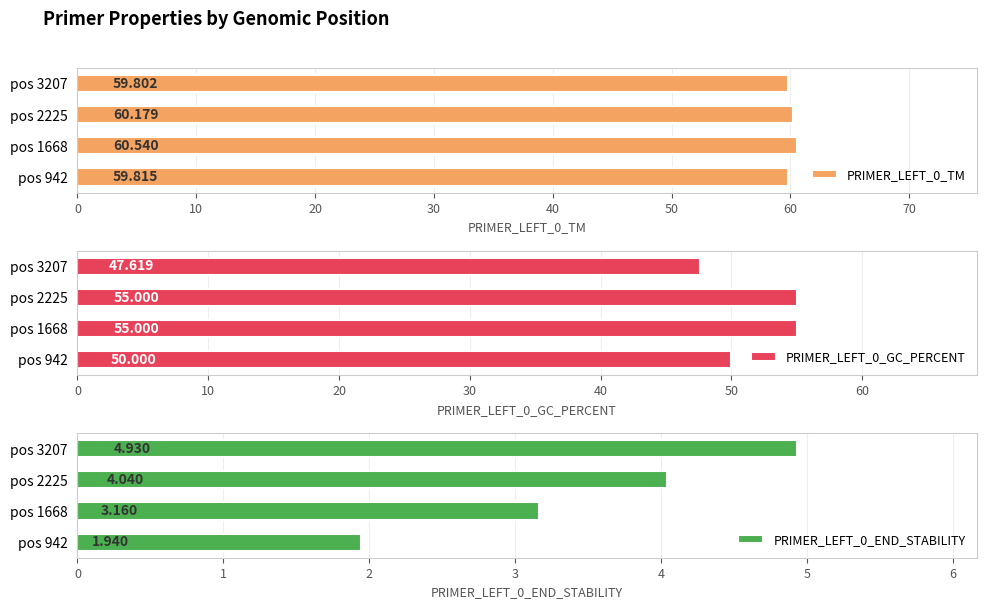

Rank the series by their maximum value, from lowest to highest.

PRIMER_LEFT_0_END_STABILITY, PRIMER_LEFT_0_GC_PERCENT, PRIMER_LEFT_0_TM